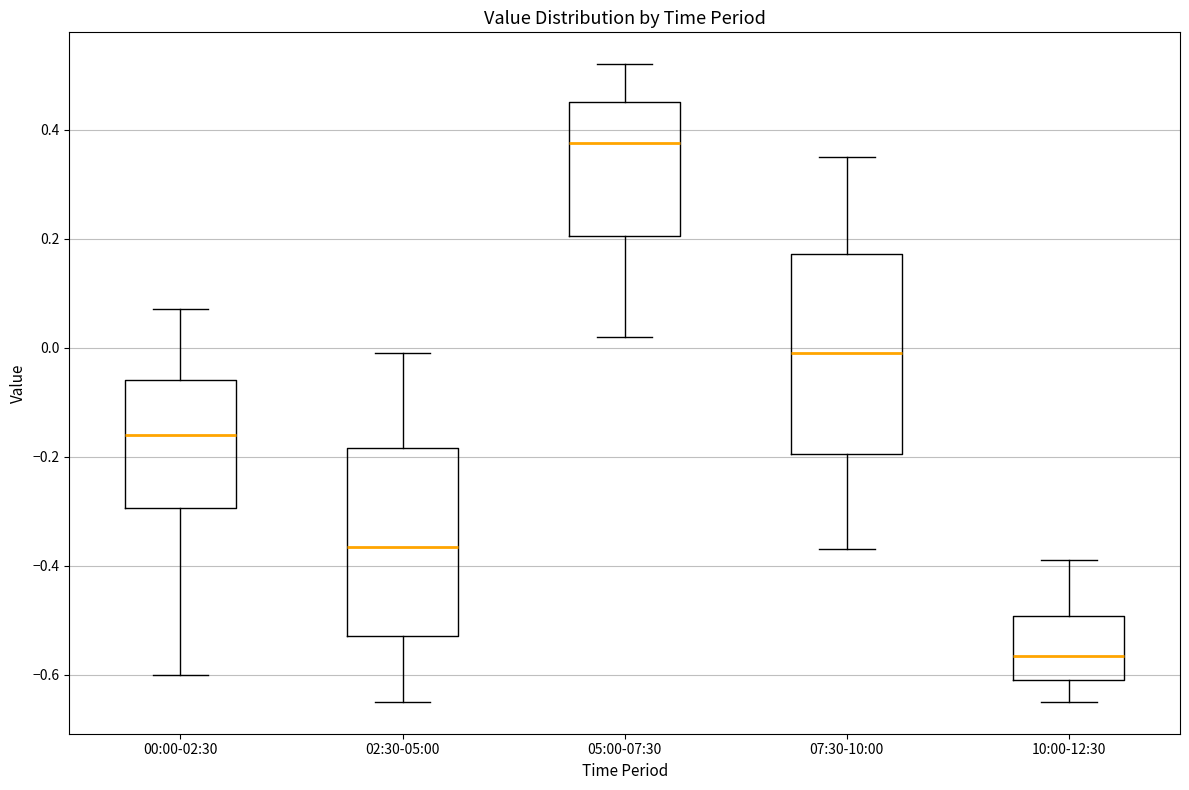

Where does the median line of the box for 10:00-12:30 sit on the y-axis? The values are not printed on the chart, so give them approximately, as read against the axis.

-0.56